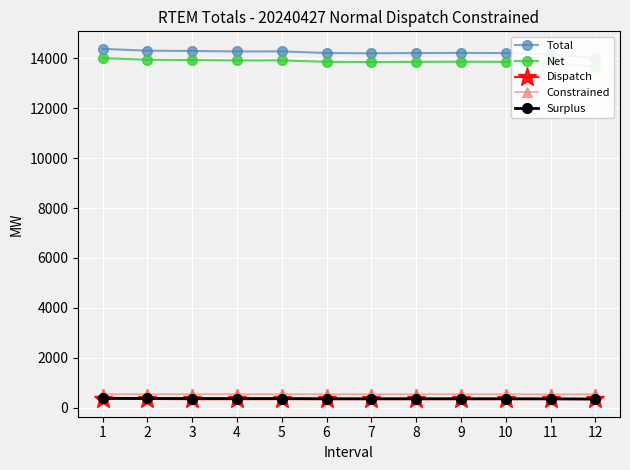

What is the sum of all Total values?

170835.5